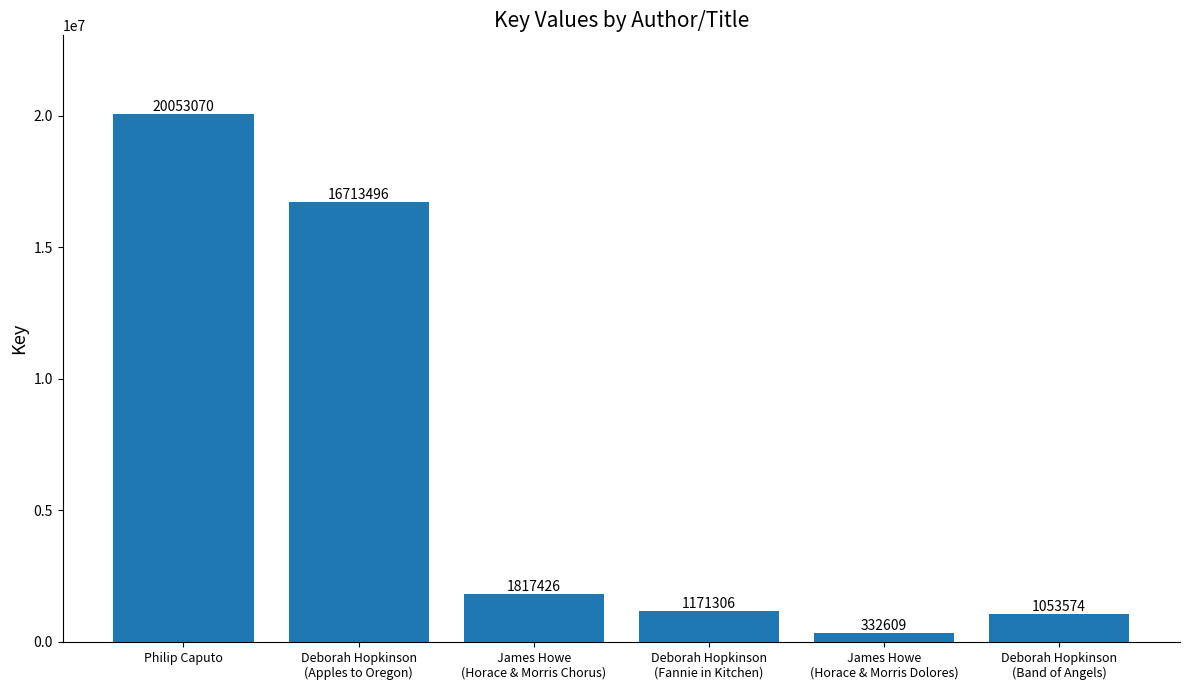

What is the smallest value displayed?

332609